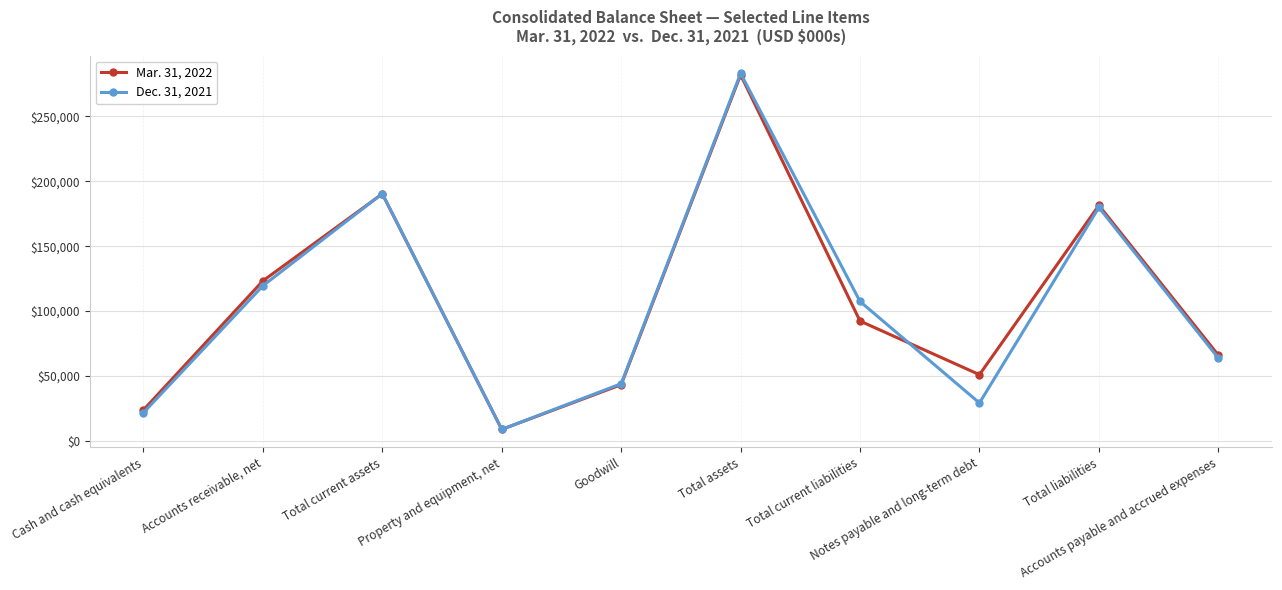

Which series has the largest range (max minus min)?

Dec. 31, 2021